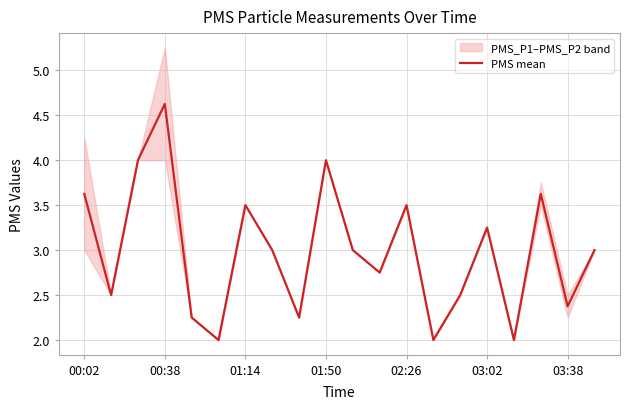

True or false: PMS mean has a value of 3.6 at 00:02.

True